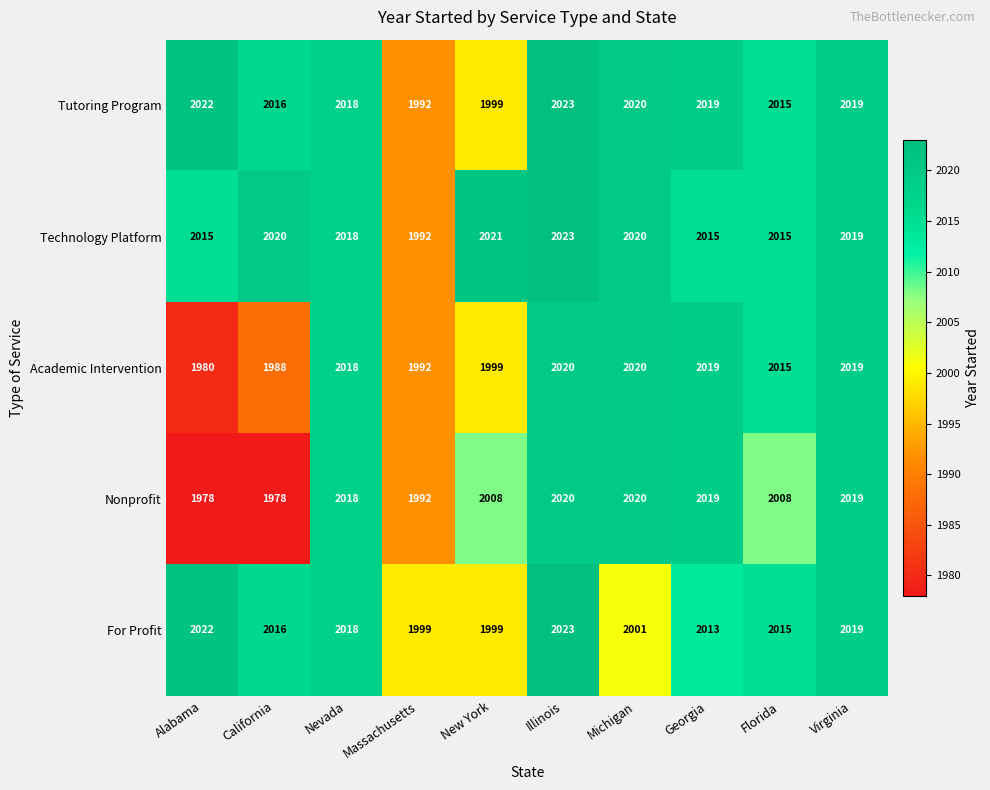

What is the greatest value displayed?

2023